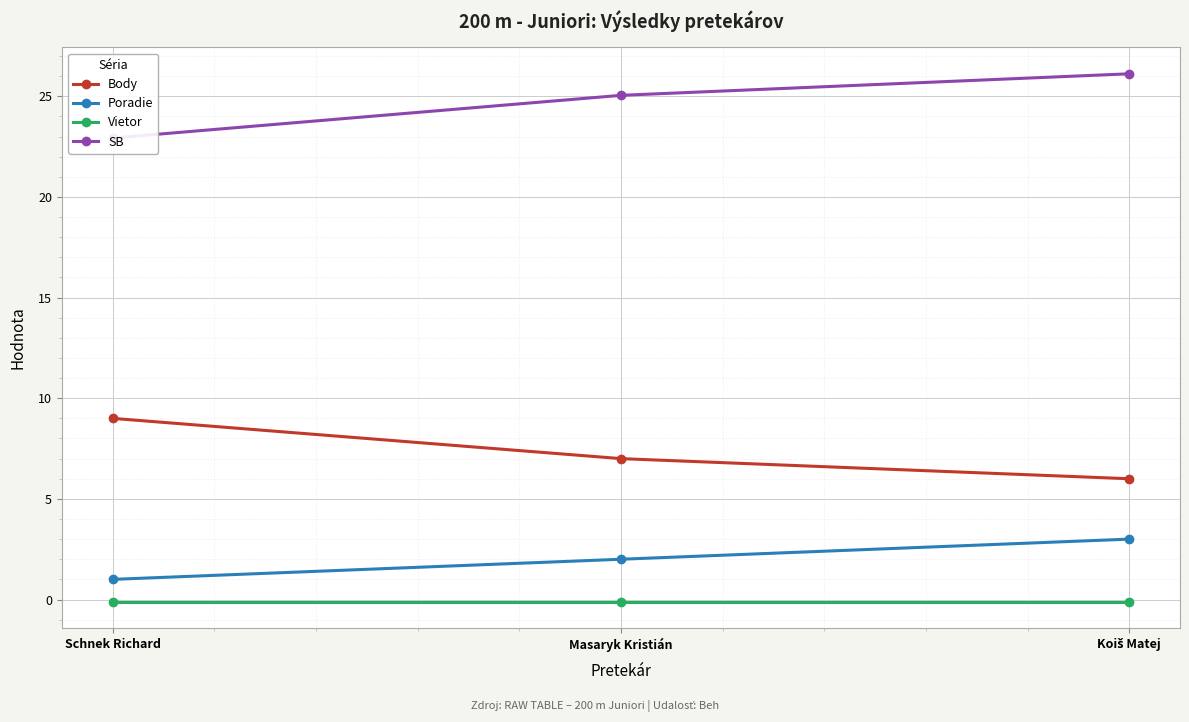

Reading left to right, list all the values displayed in this chart.

Body: Schnek Richard=9.0	Masaryk Kristián=7.0	Koiš Matej=6.0
Poradie: Schnek Richard=1.0	Masaryk Kristián=2.0	Koiš Matej=3.0
Vietor: Schnek Richard=-0.1	Masaryk Kristián=-0.1	Koiš Matej=-0.1
SB: Schnek Richard=22.9	Masaryk Kristián=25.1	Koiš Matej=26.1